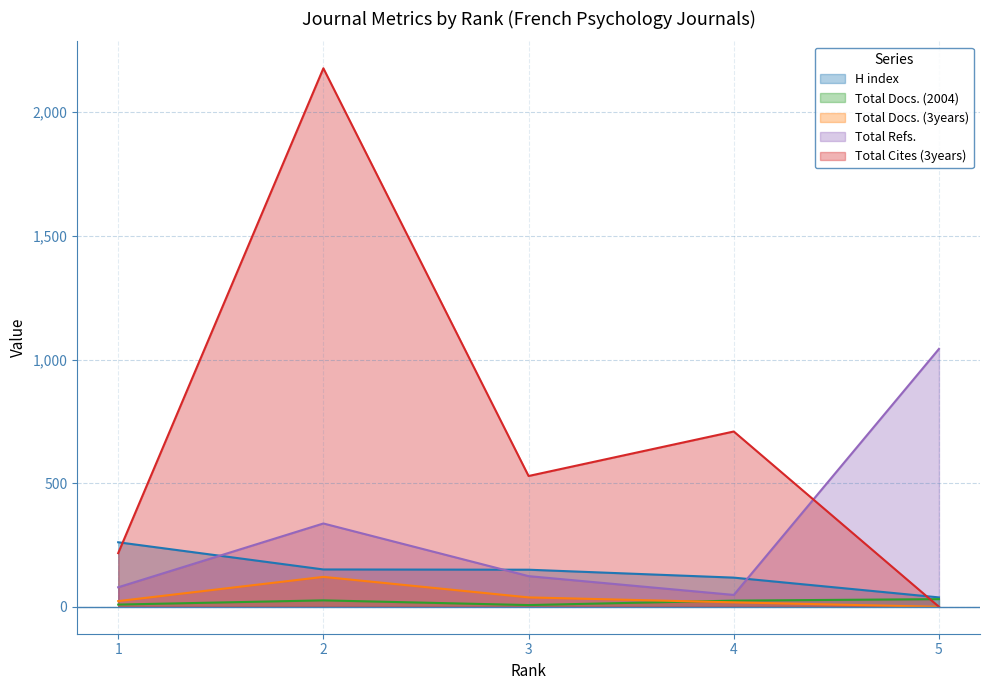

At which category is the sum across all series the highest?

2